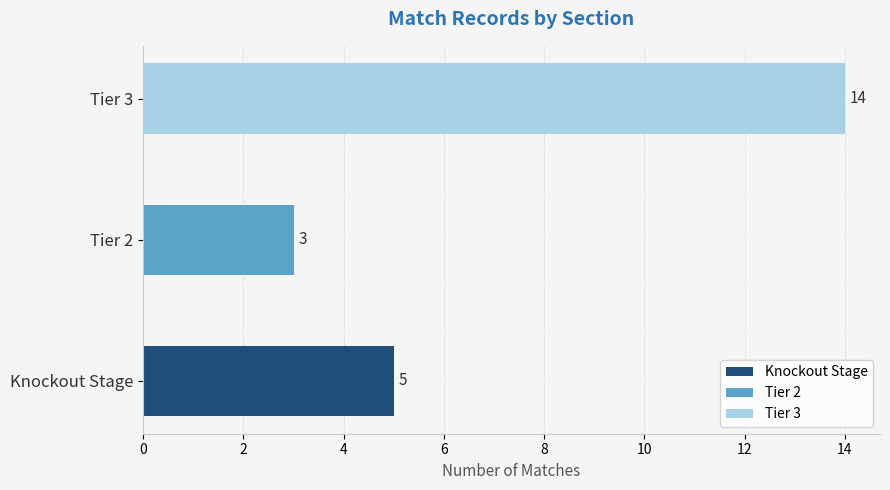

What value does the data have at Tier 3?

14